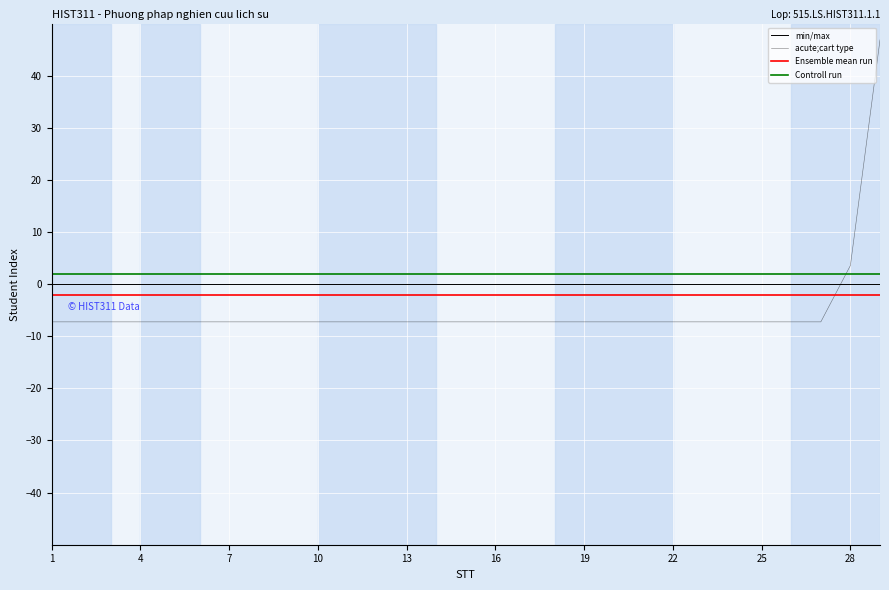

How many lines are shown in the chart?

4